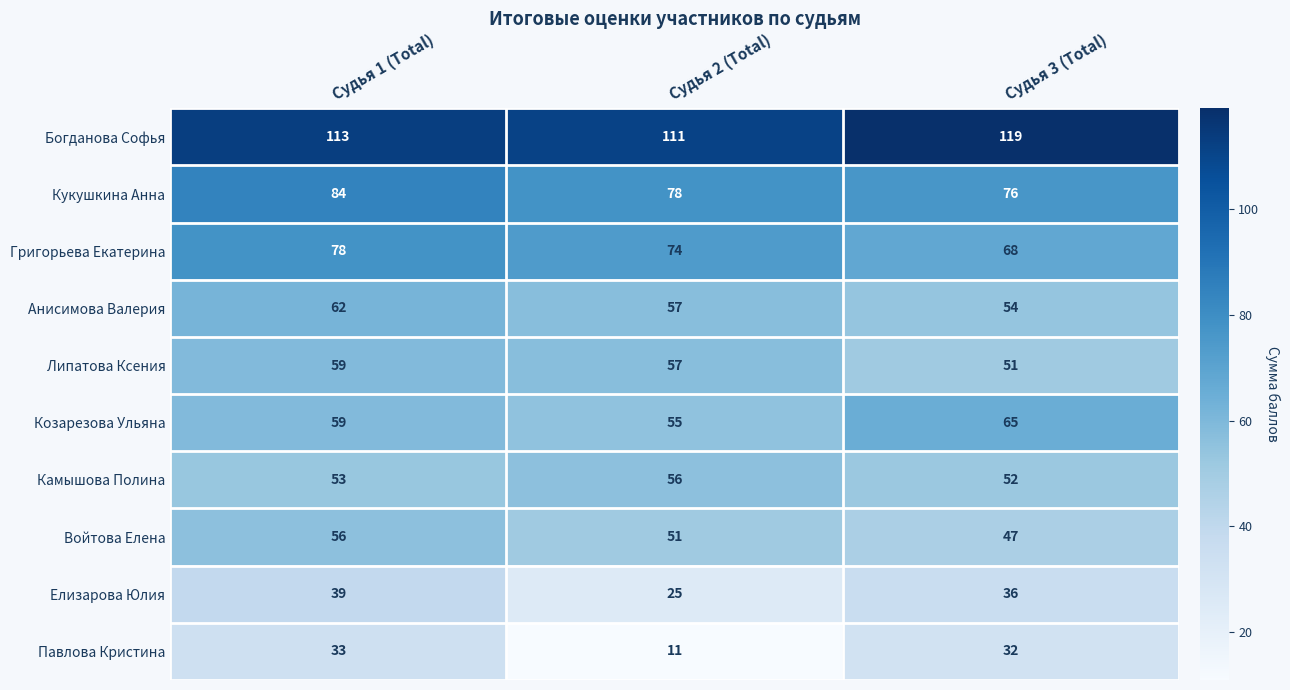

Count the Кукушкина Анна values in the range 76 to 84.

3